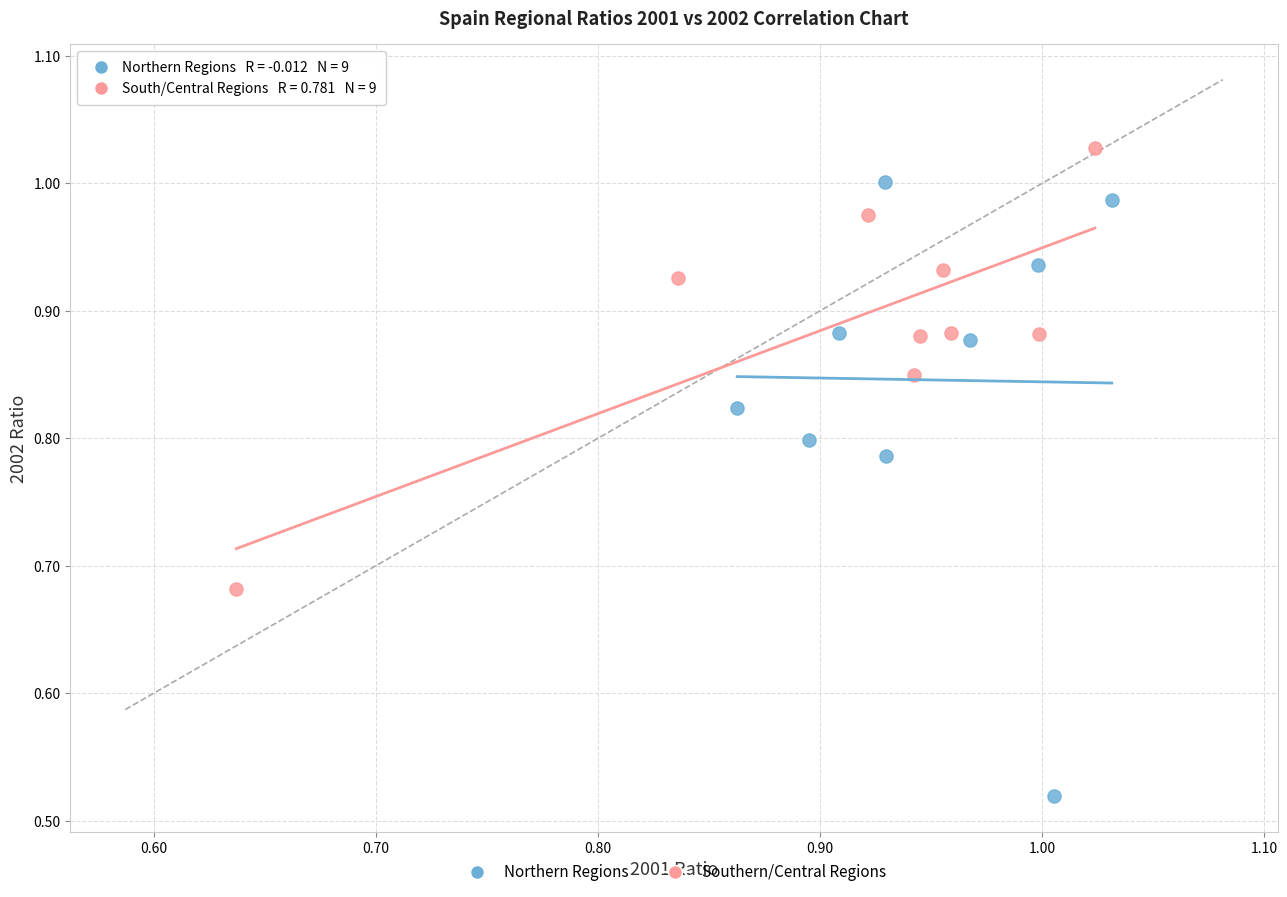

What are all the series names shown in the legend?

Northern Regions, Southern/Central Regions